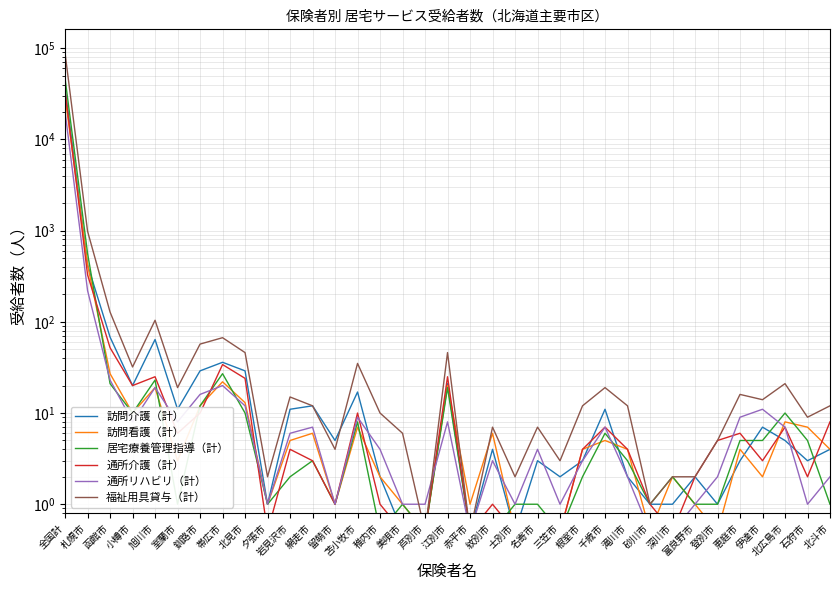

Which label corresponds to the smallest value in the chart?

美唄市